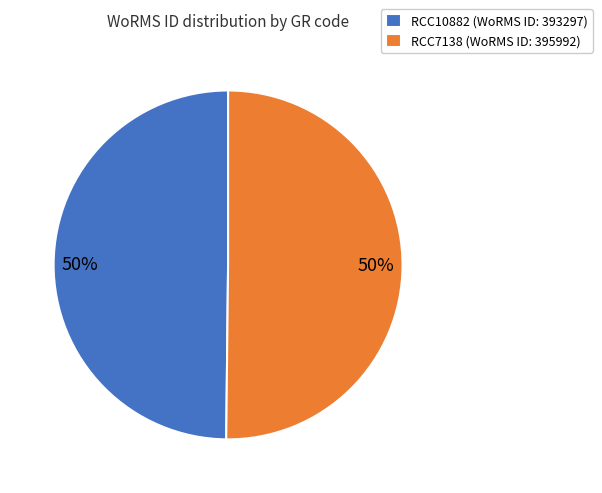

Count the number of slices in the pie.

2